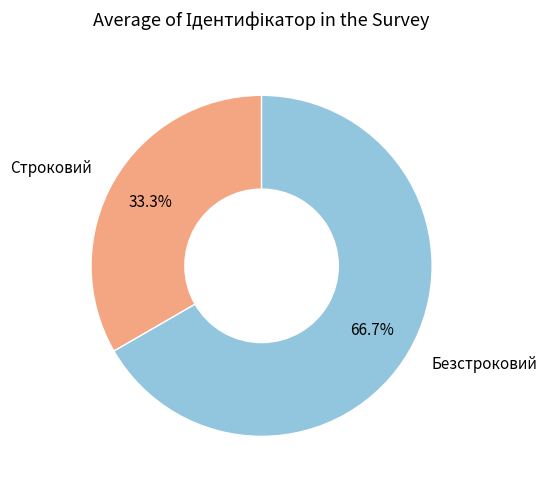

To the nearest percent, what is the average slice percentage?

50%